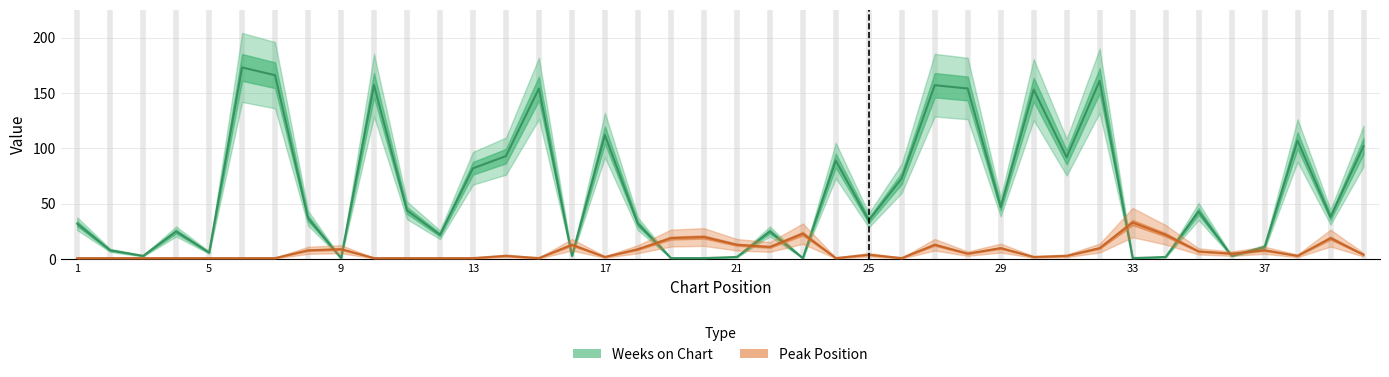

What is the difference between the highest and lowest values at 1?

31